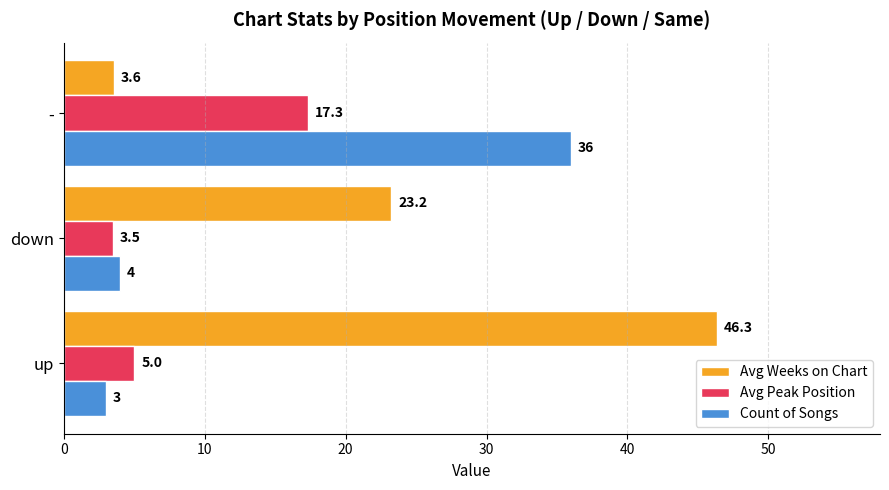

At which label does Avg Weeks on Chart reach its minimum?

-